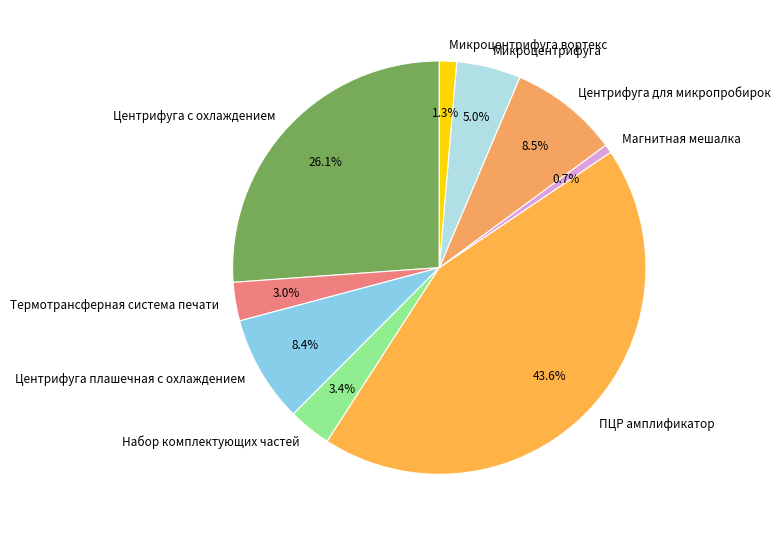

Which category has the biggest portion of the pie?

ПЦР амплификатор